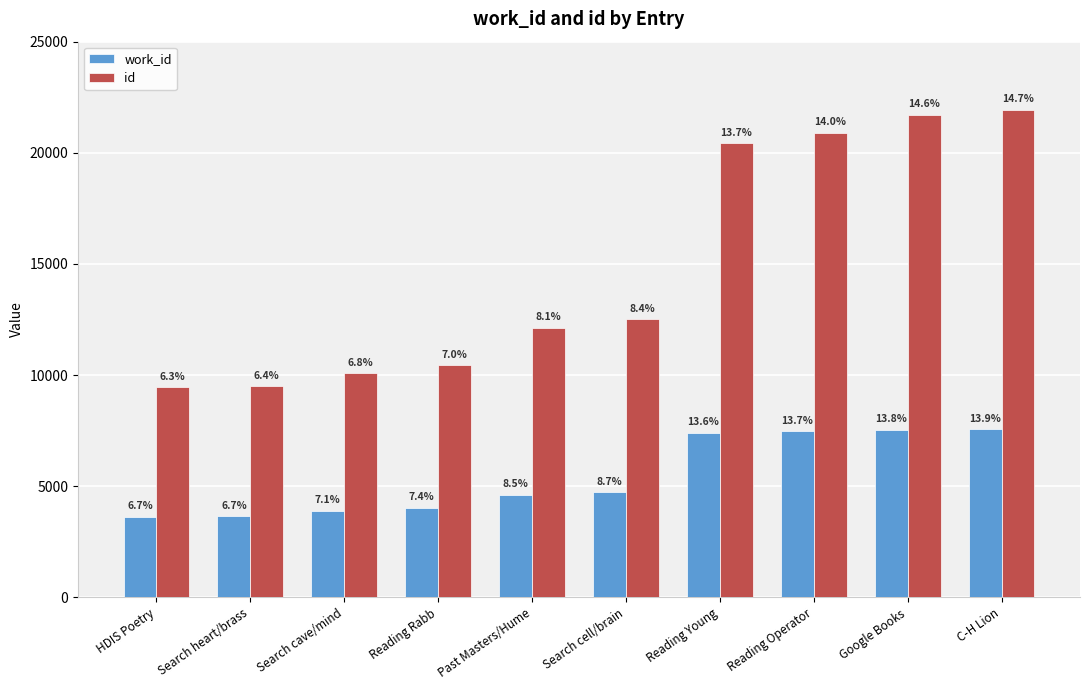

Reading left to right, transcribe all the data shown in this chart.

work_id: 3636	3640	3895	4024	4610	4736	7401	7471	7543	7553
id: 9457	9501	10073	10439	12137	12514	20430	20902	21718	21945